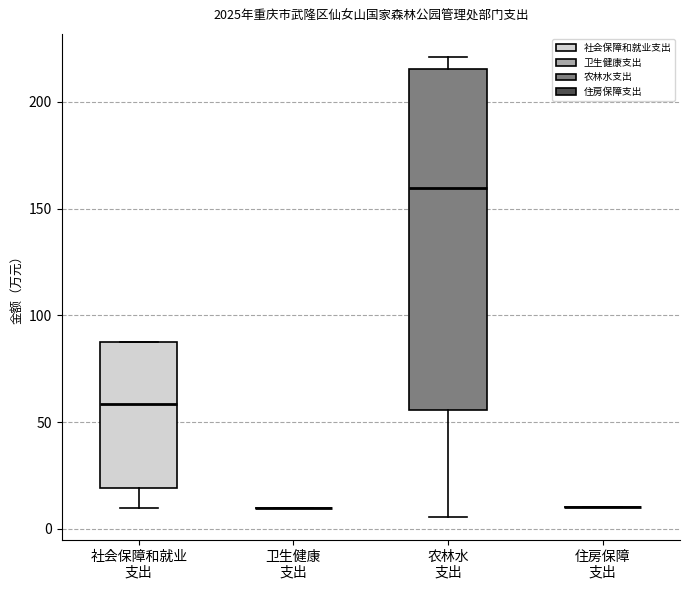

Where does the lower whisker of the box for 农林水 支出 end on the y-axis? The values are not printed on the chart, so give them approximately, as read against the axis.

5